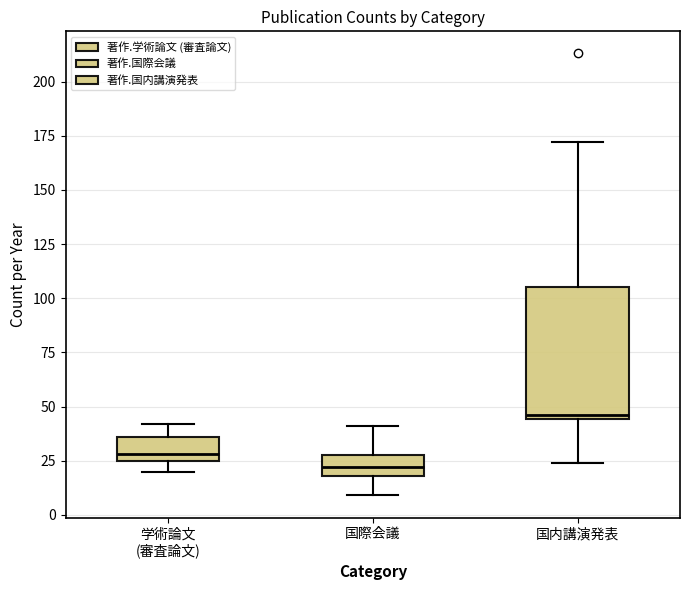

Where is the lower edge of the box for 国内講演発表 on the y-axis? The values are not printed on the chart, so give them approximately, as read against the axis.

45